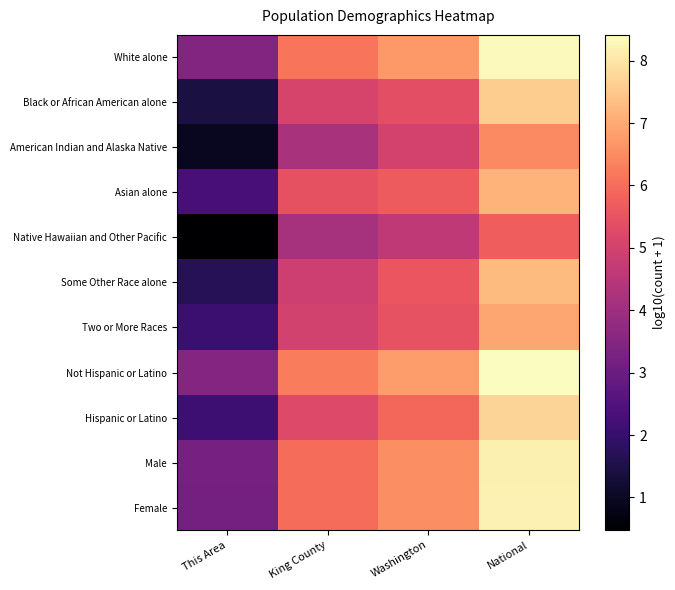

At which category does the chart reach its minimum across all series?

This Area